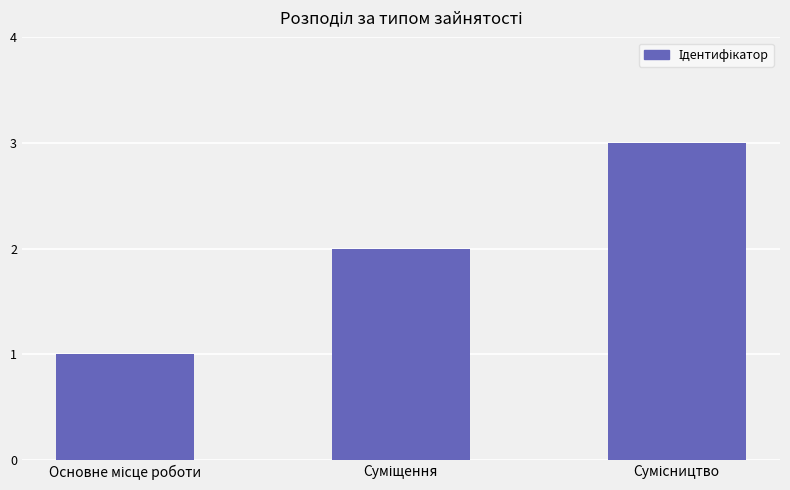

What is the greatest value displayed?

3